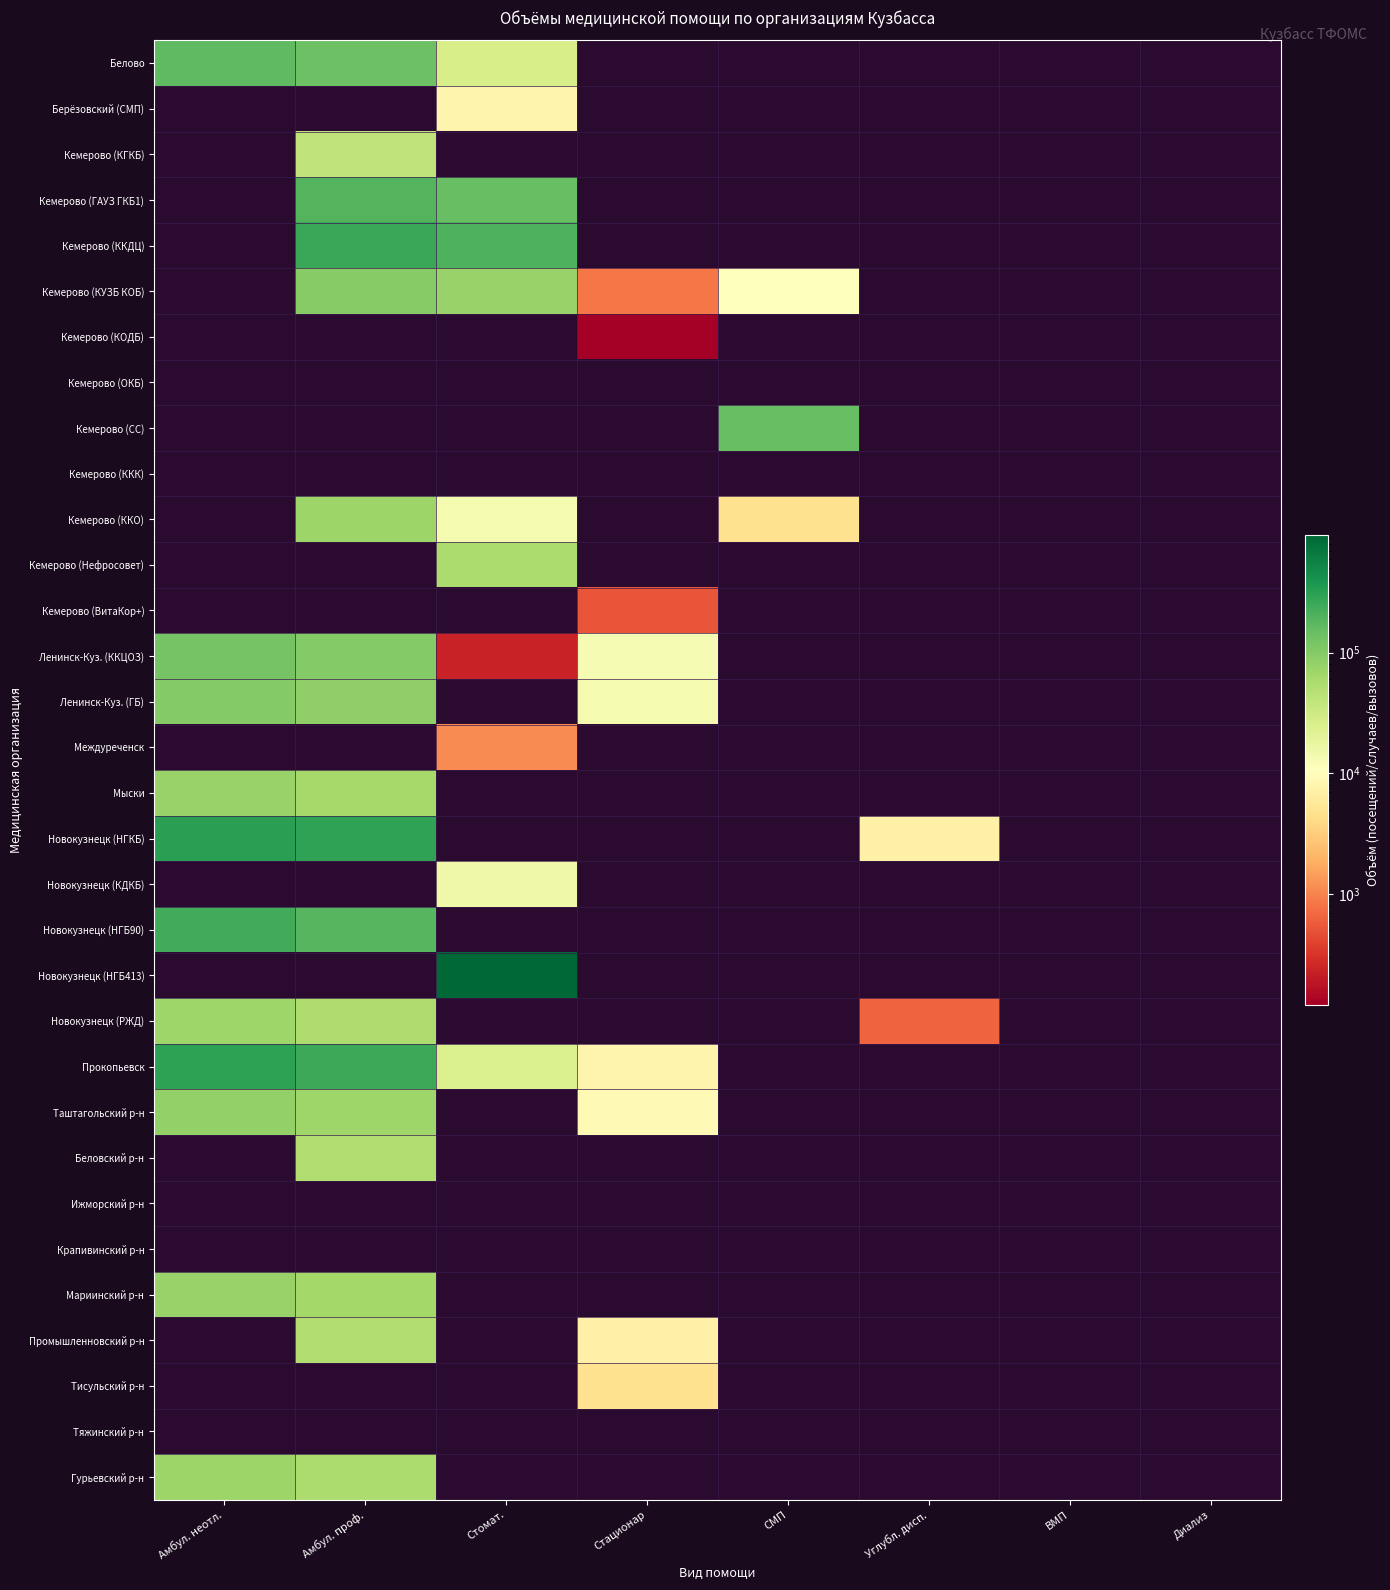

True or false: Гурьевский р-н has a value of 70886.0 at Амбул. неотл..

True